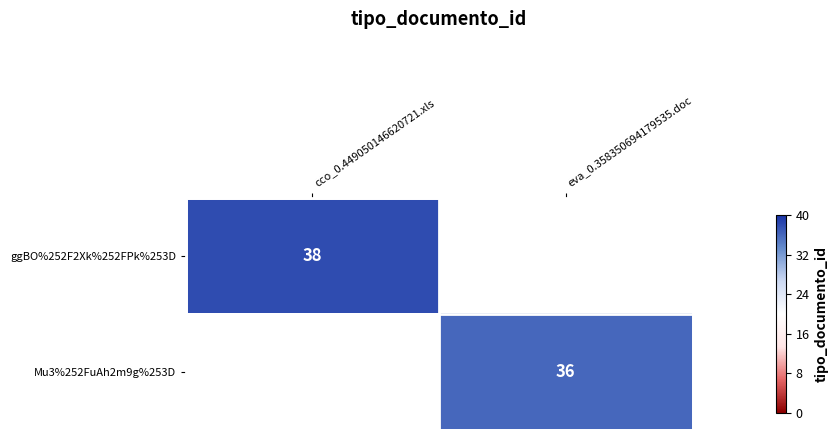

The ggBO%252F2Xk%252FPk%253D series shows 38 at cco_0.449050146620721.xls. True or false?

True